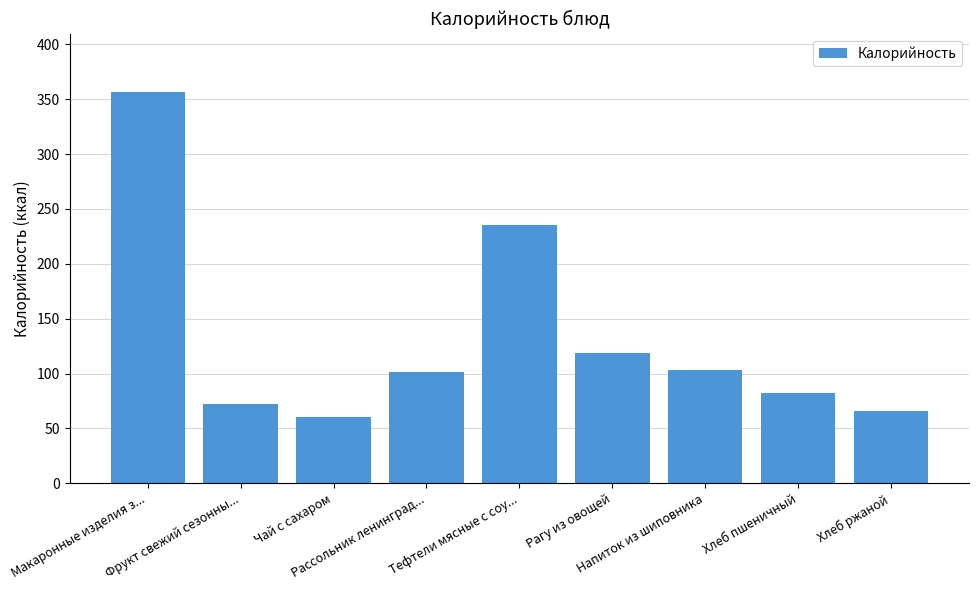

What is the maximum value shown in the chart?

356.3